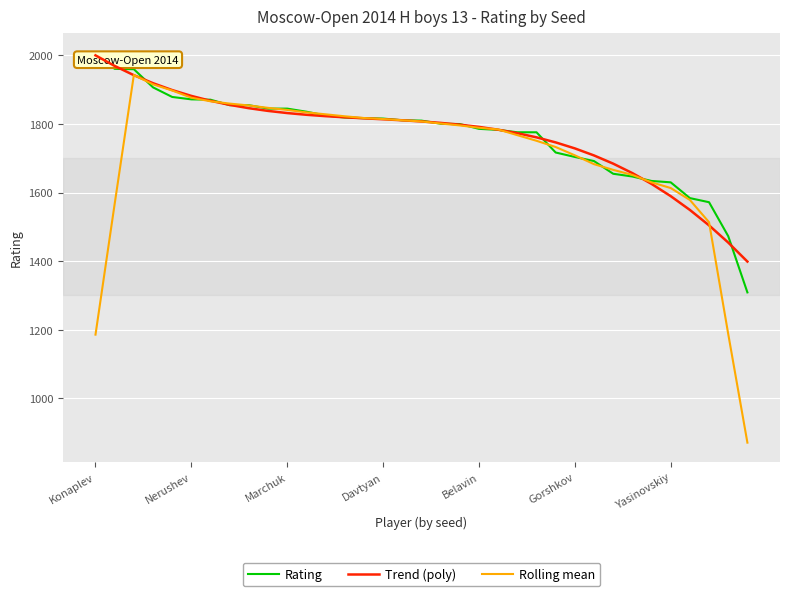

How many lines are shown in the chart?

3